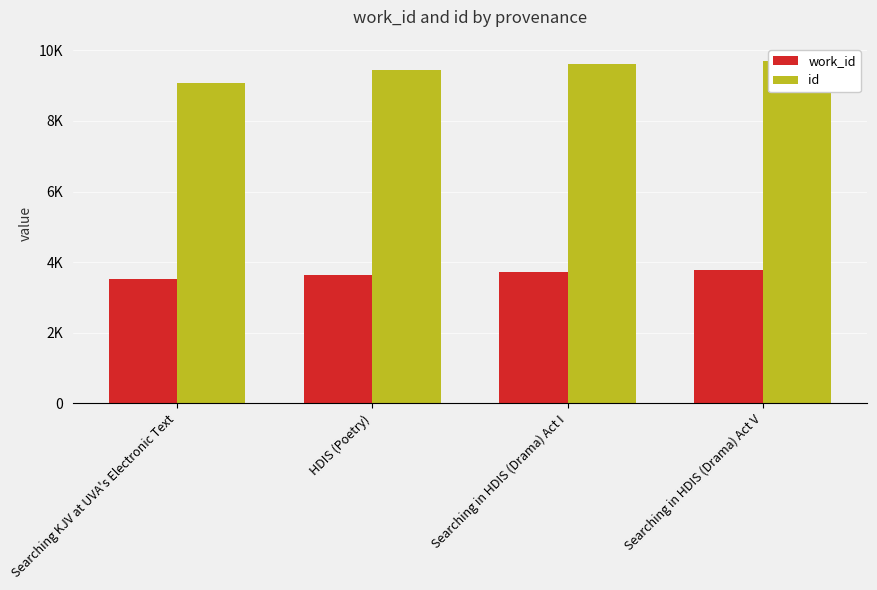

Reading right to left, extract all data points from this chart.

work_id: 3764	3721	3636	3514
id: 9702	9615	9437	9075